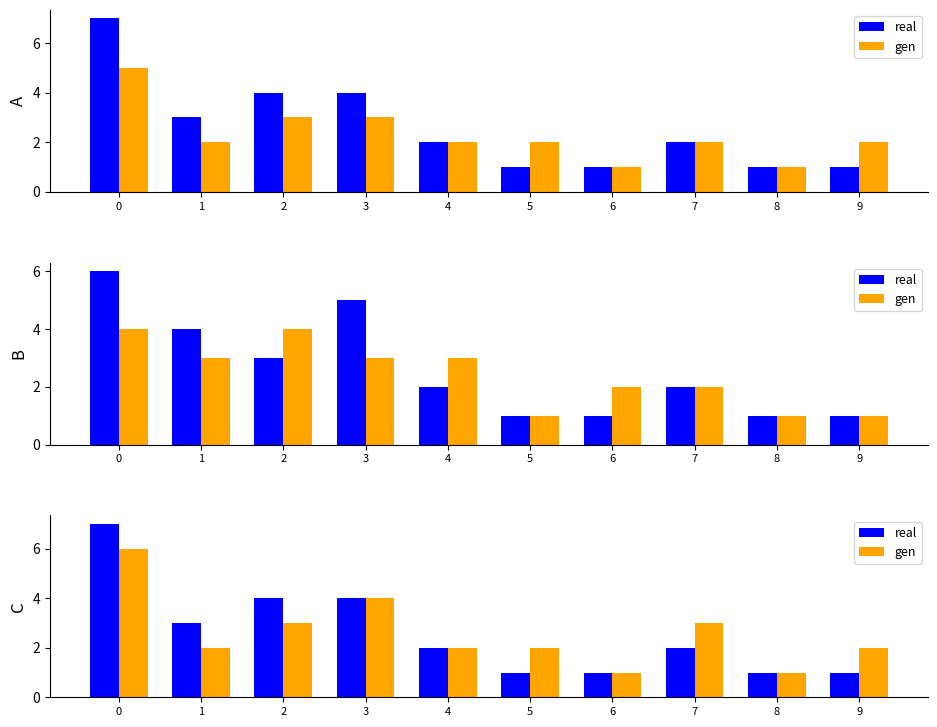

Which series changed the most between 0 and 2?

real